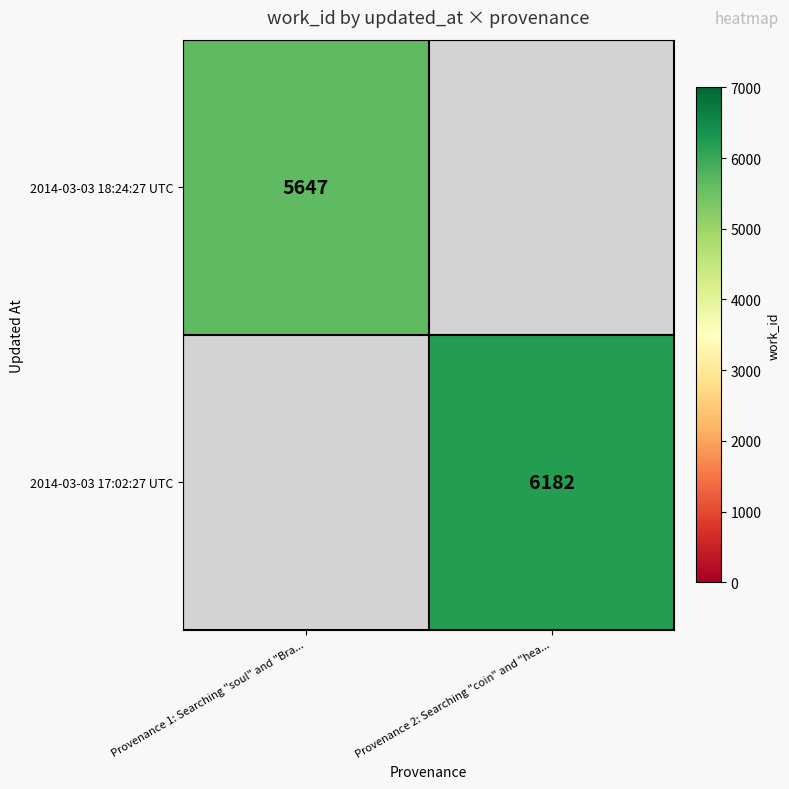

At how many categories does at least one series exceed 5960?

1